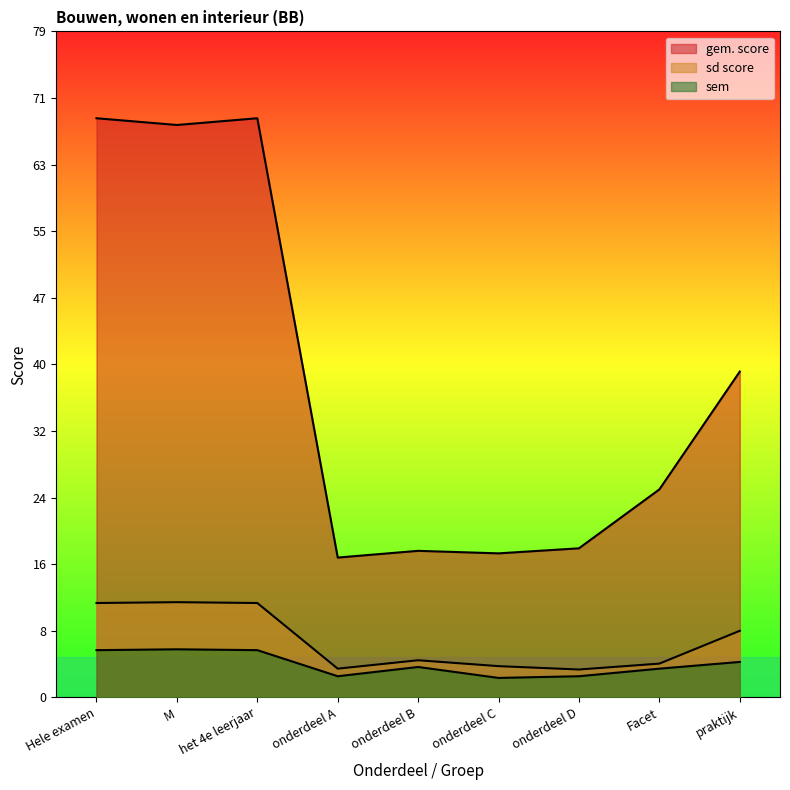

Which series changed the most between onderdeel C and onderdeel D?

gem. score